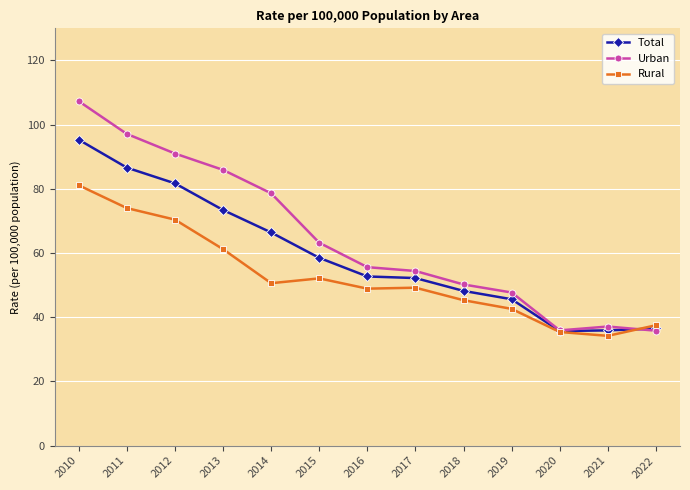

Which series changed the most between 2012 and 2013?

Rural